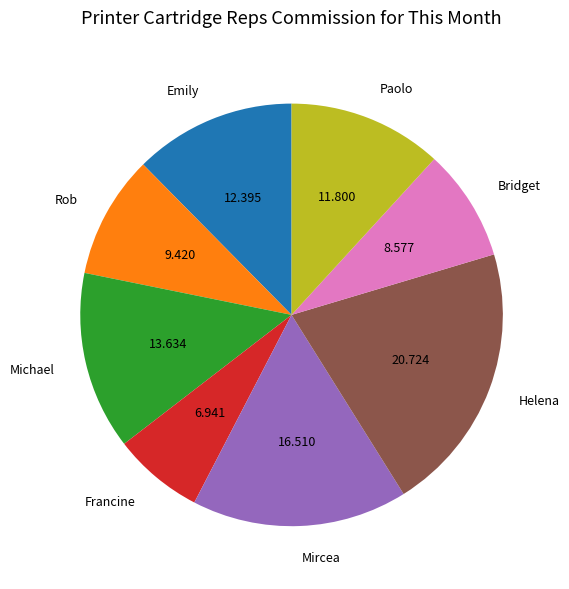

Rank the categories by value from highest to lowest.

Helena, Mircea, Michael, Emily, Paolo, Rob, Bridget, Francine